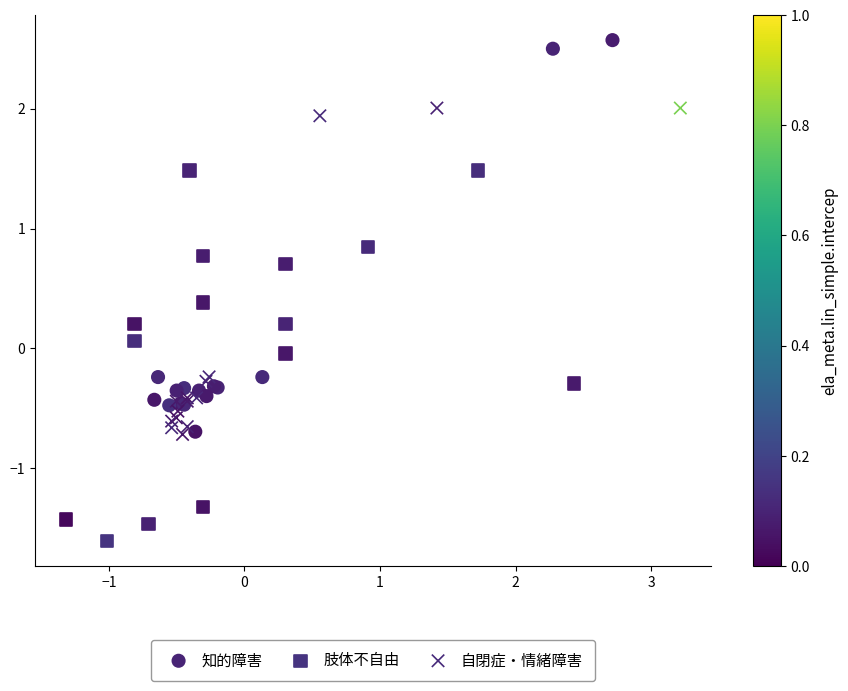

Which series contains the lowest Y value?

肢体不自由